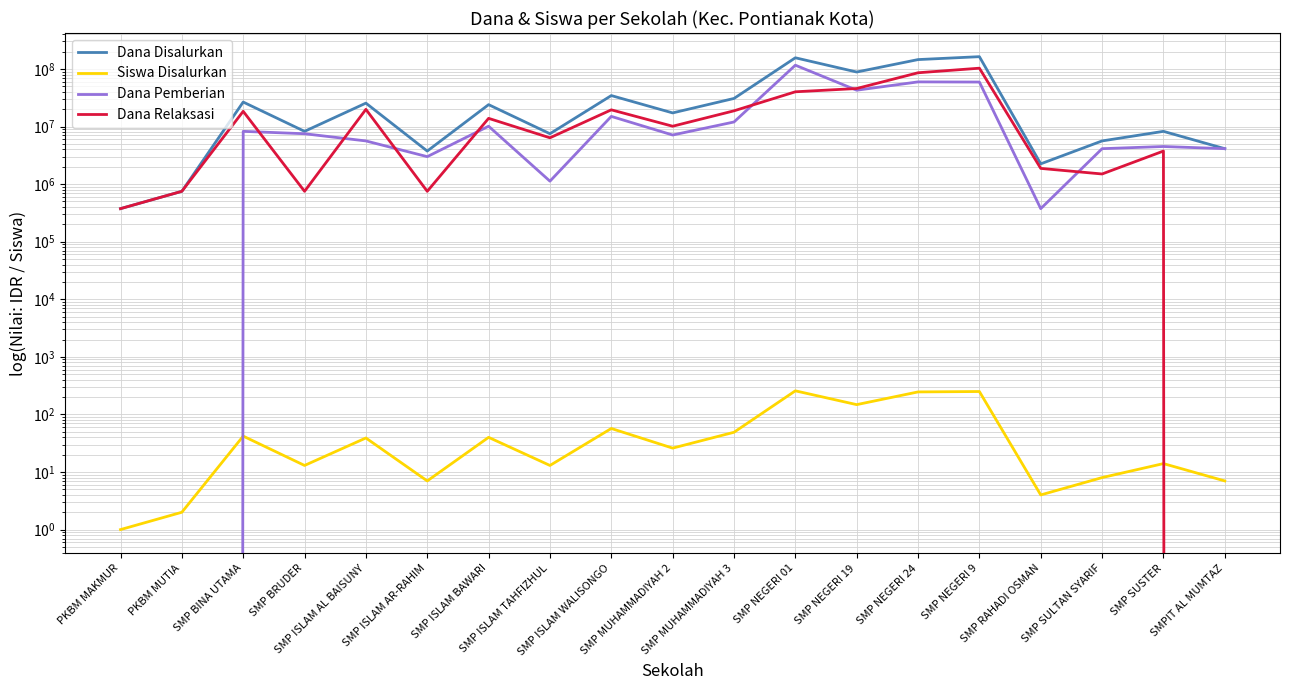

True or false: Dana Disalurkan and Dana Relaksasi intersect in this chart.

False